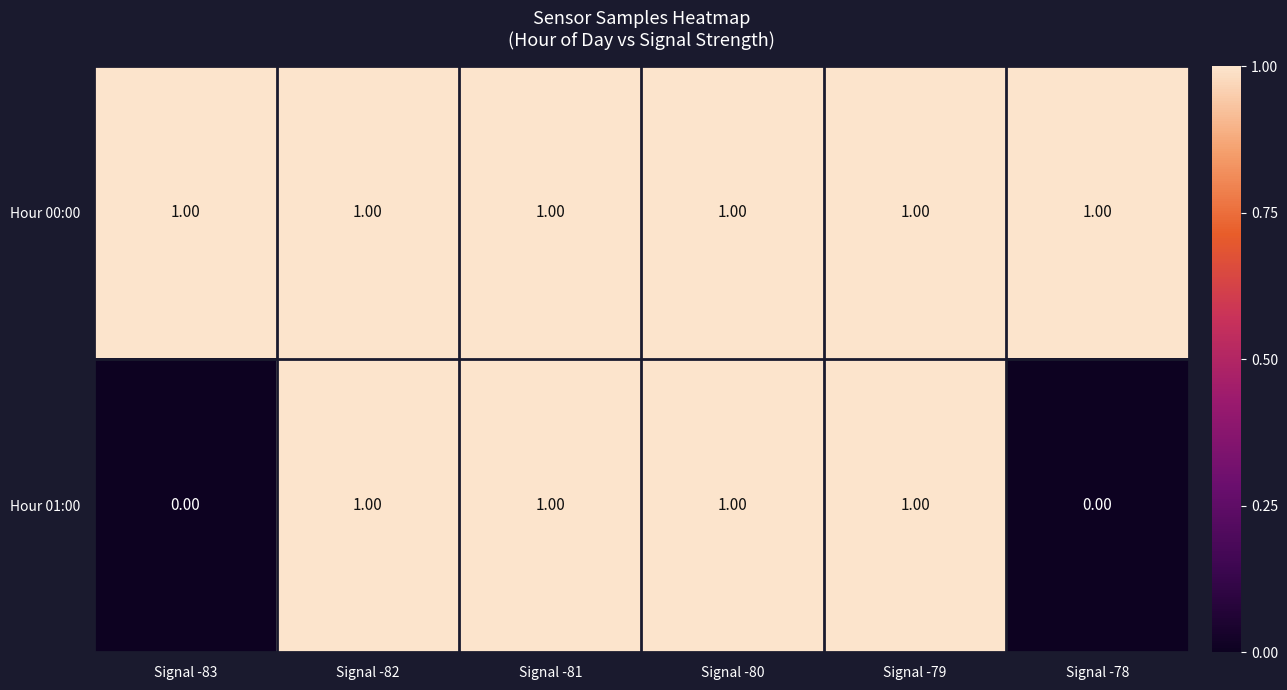

At how many categories does at least one series exceed 0?

6